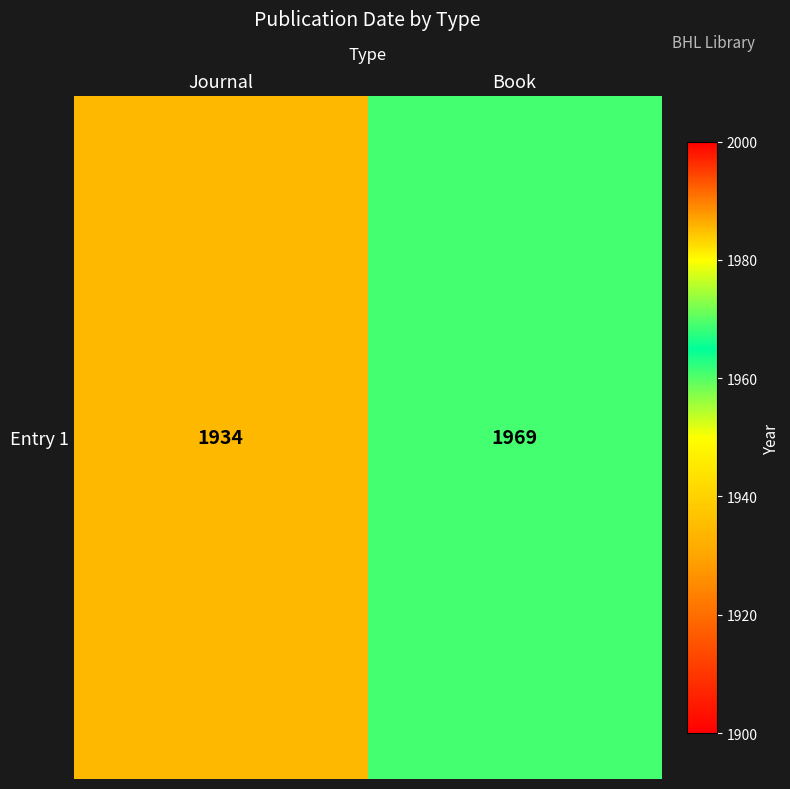

What is the change in value from Journal to Book?

+35